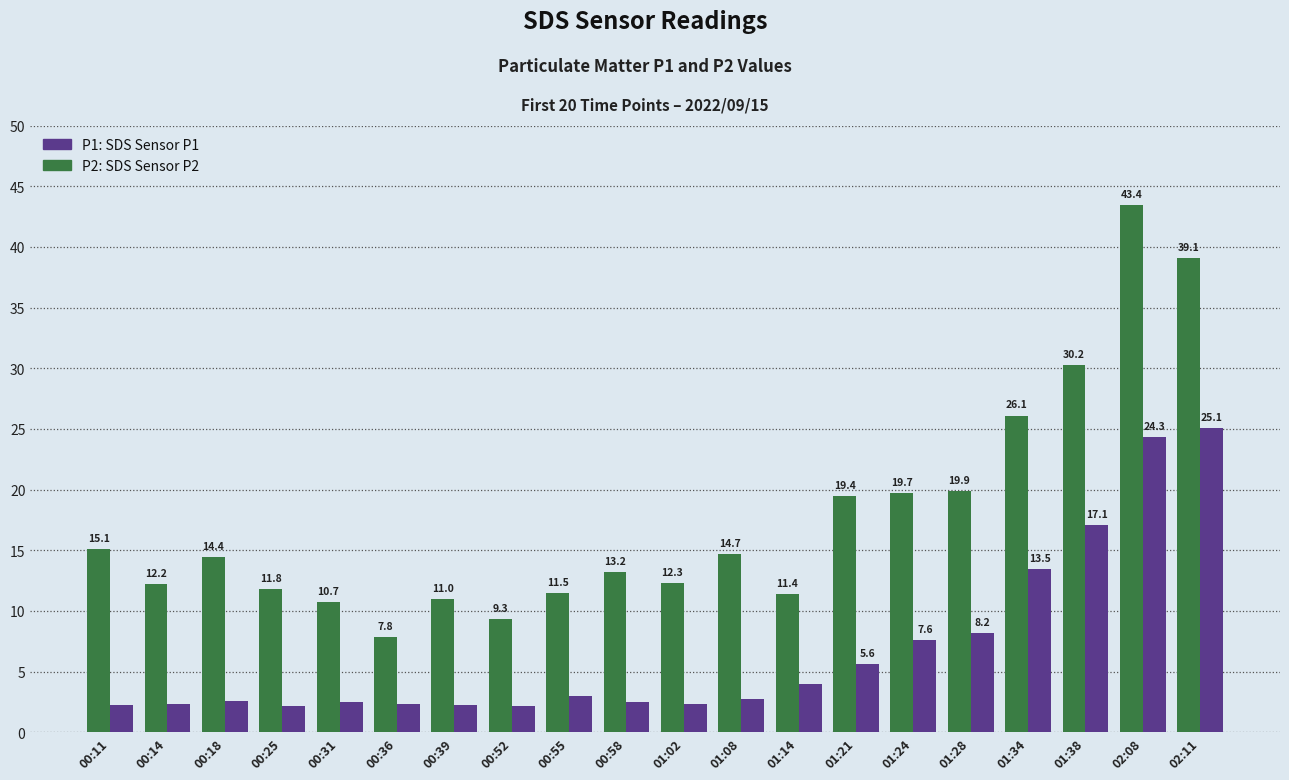

Count the number of categories in the chart.

20